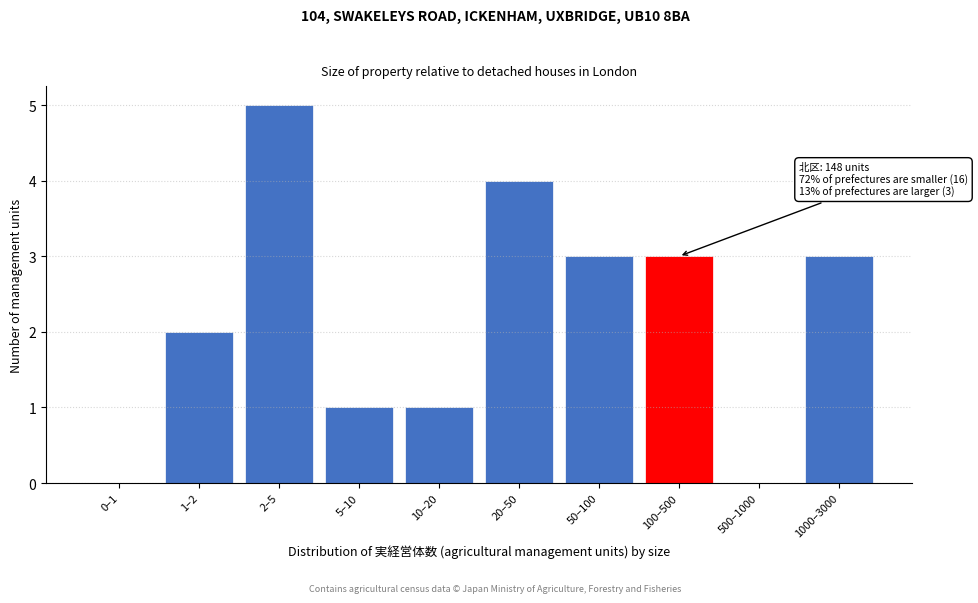

Reading right to left, list all the values displayed in this chart.

1000–3000=3	500–1000=0	100–500=3	50–100=3	20–50=4	10–20=1	5–10=1	2–5=5	1–2=2	0–1=0